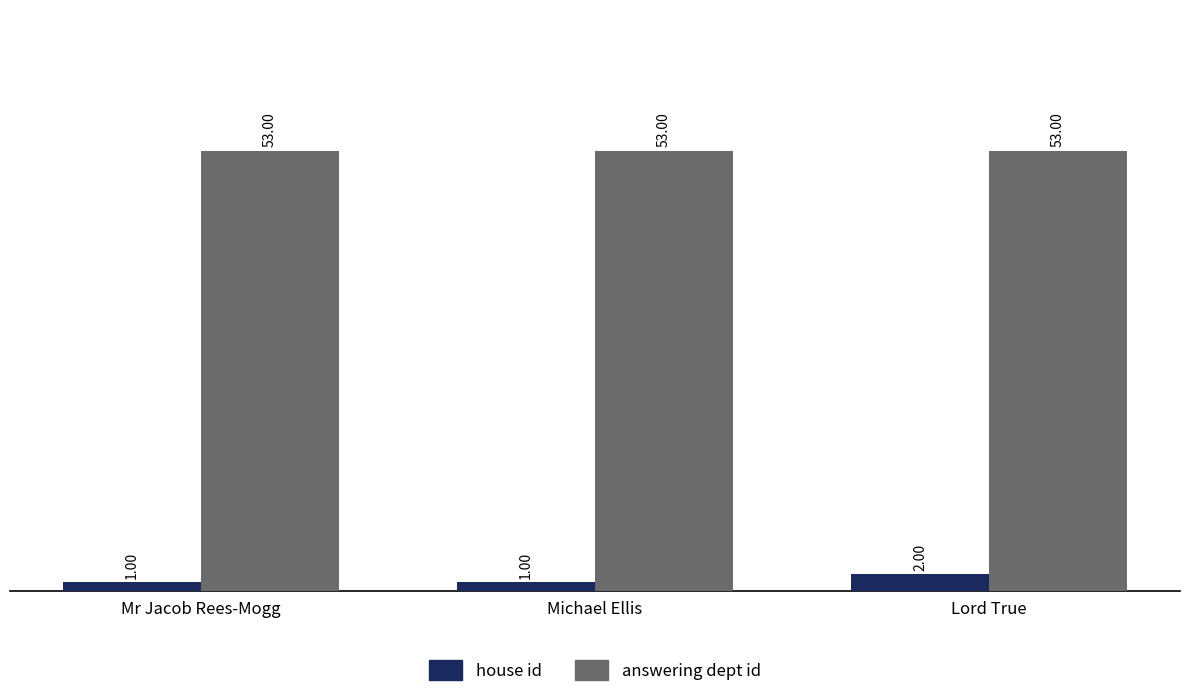

Is the value of house id at Michael Ellis greater than the value of answering dept id at Michael Ellis?

No